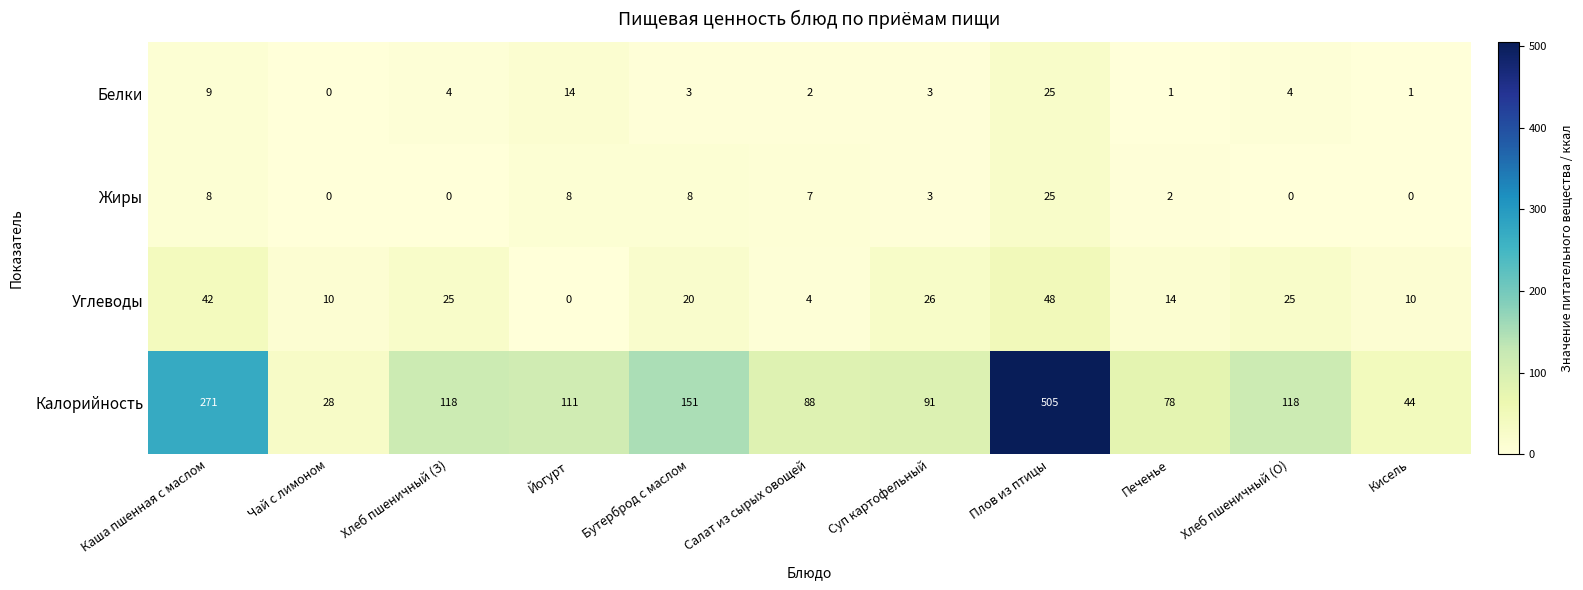

True or false: Углеводы has a value of 10 at Кисель.

True